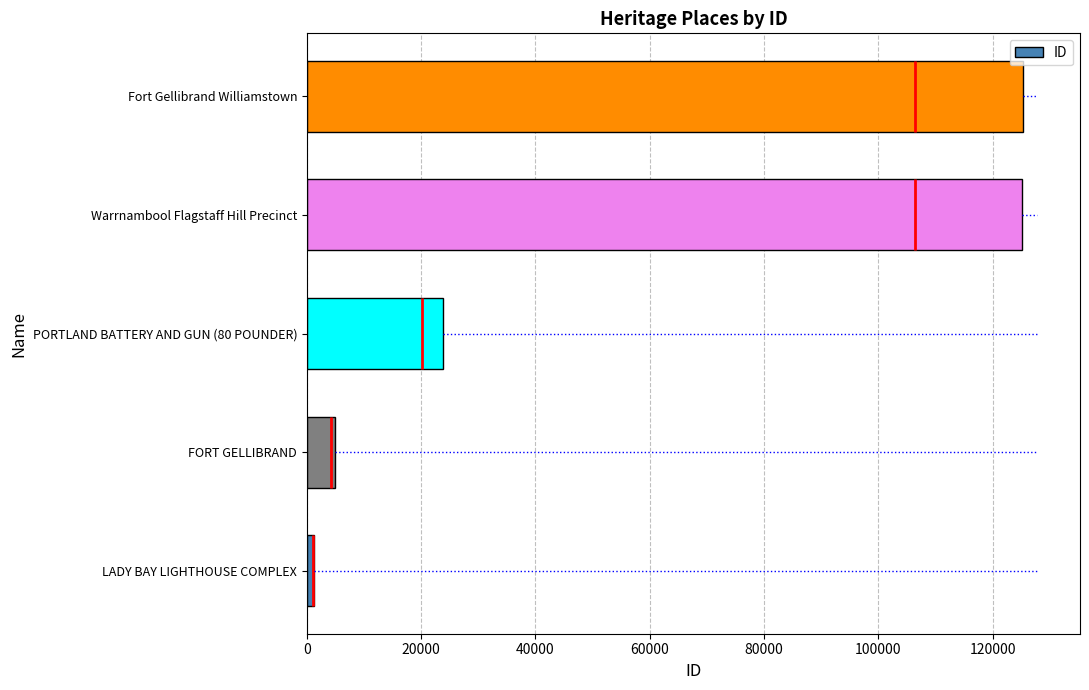

Reading left to right, list all the values displayed in this chart.

1197	4861	23736	125241	125286